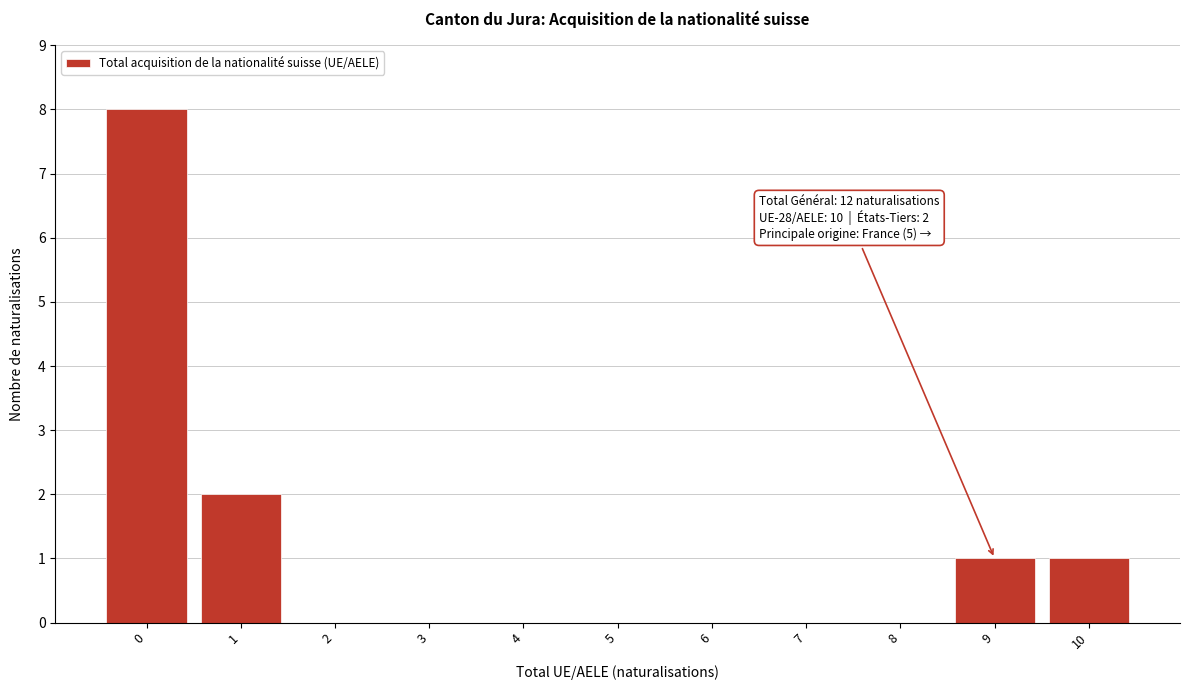

Reading left to right, extract all data points from this chart.

0=8	1=2	2=0	3=0	4=0	5=0	6=0	7=0	8=0	9=1	10=1